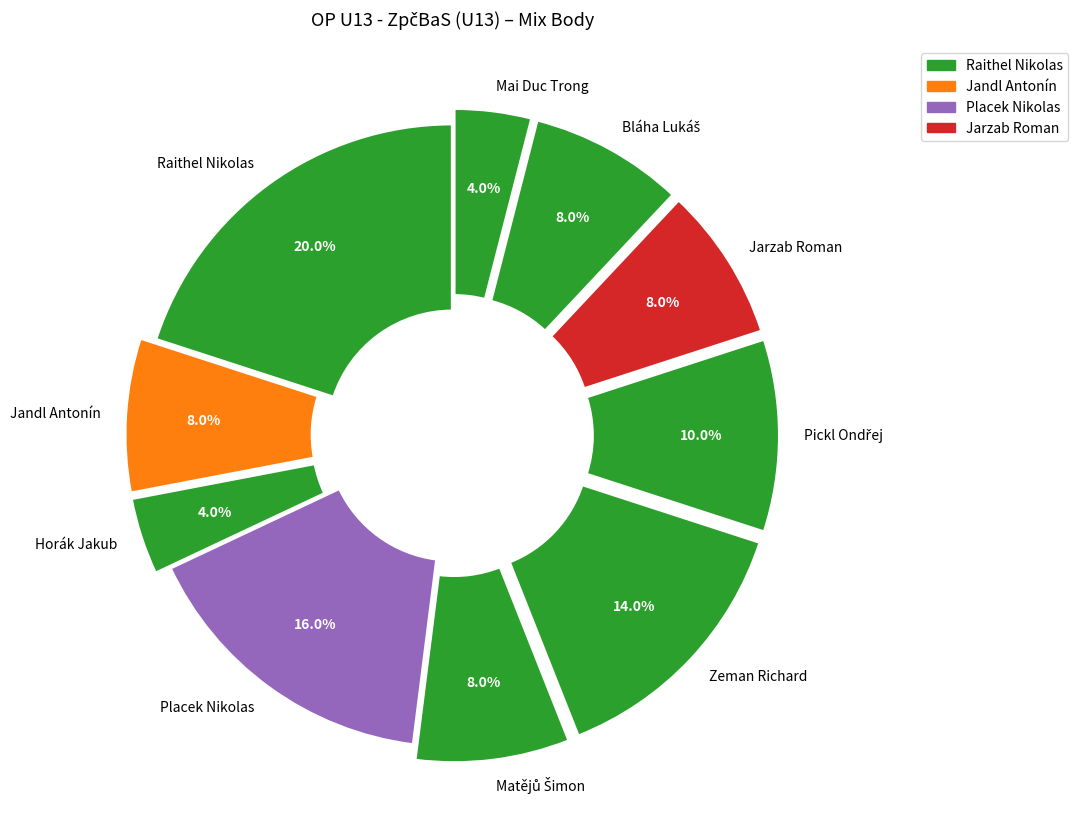

Between Jandl Antonín and Mai Duc Trong, which is larger?

Jandl Antonín